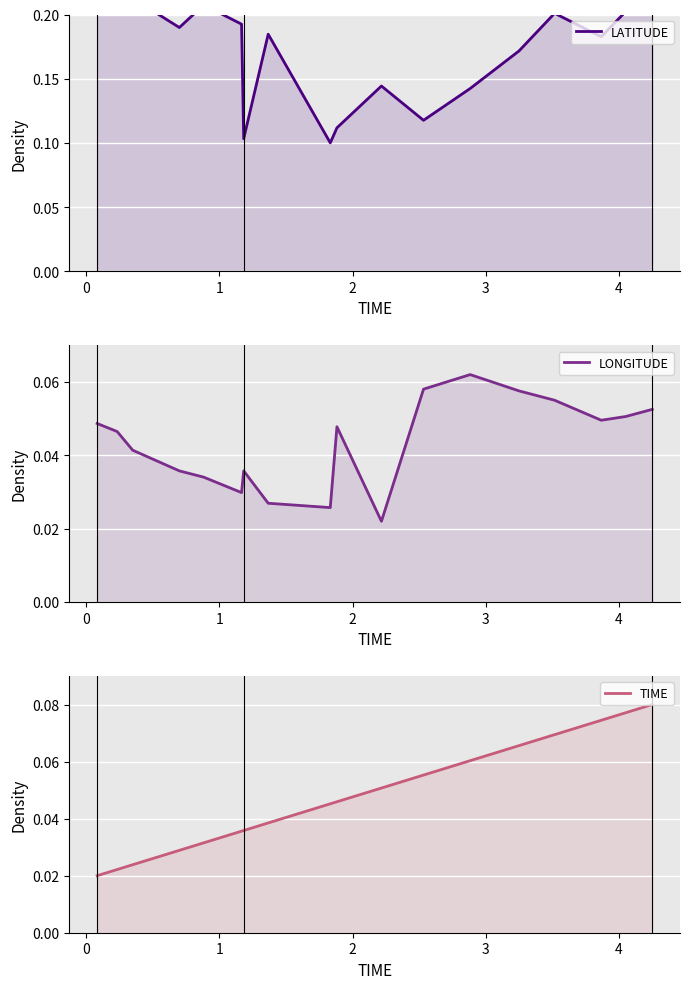

In LONGITUDE, how many points are higher than both neighbors (excluding endpoints)?

3